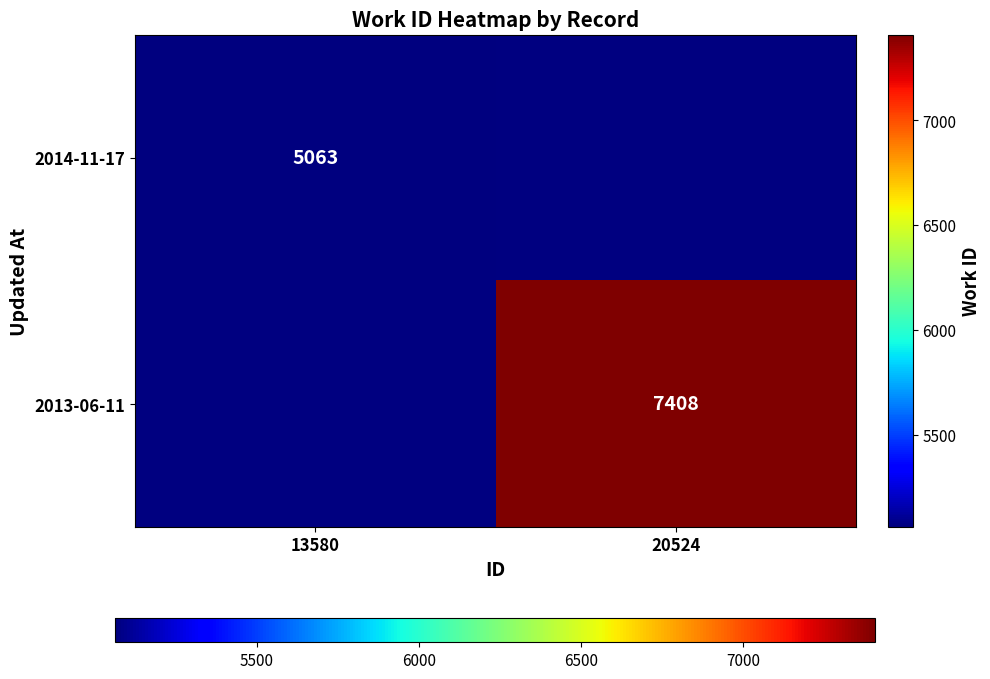

True or false: 2014-11-17 has a value of 5063 at 13580.

True